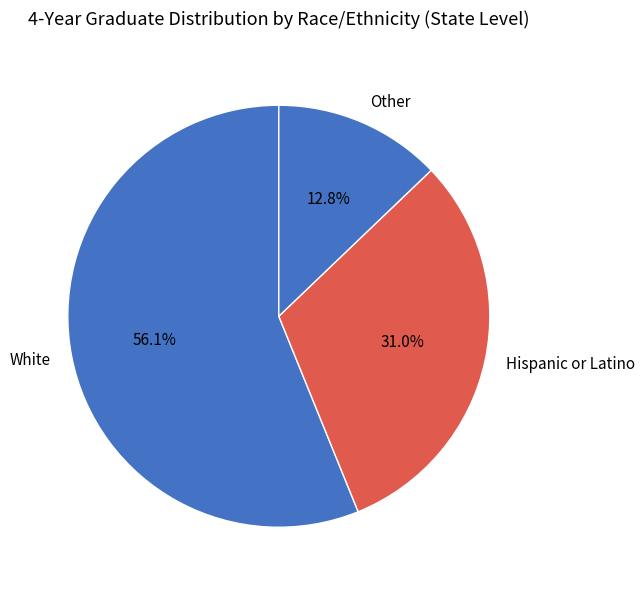

How much of the chart is everything except Hispanic or Latino?

69.0%